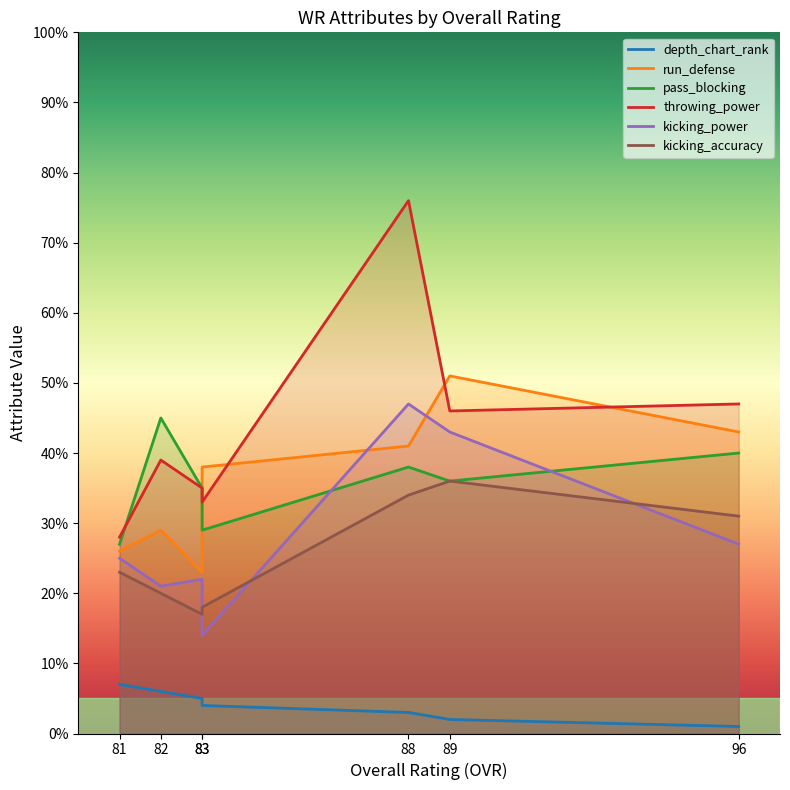

How many series are shown in this chart?

6